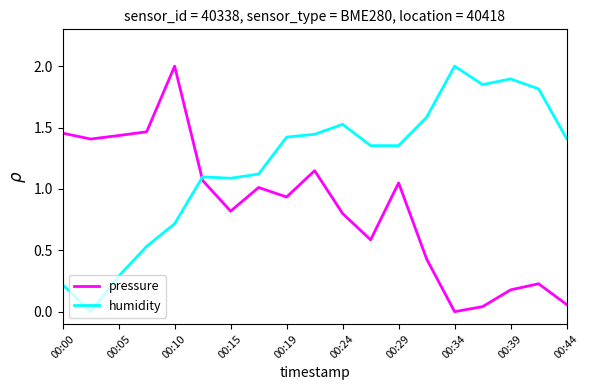

Rank the series by their average value, from highest to lowest.

humidity, pressure